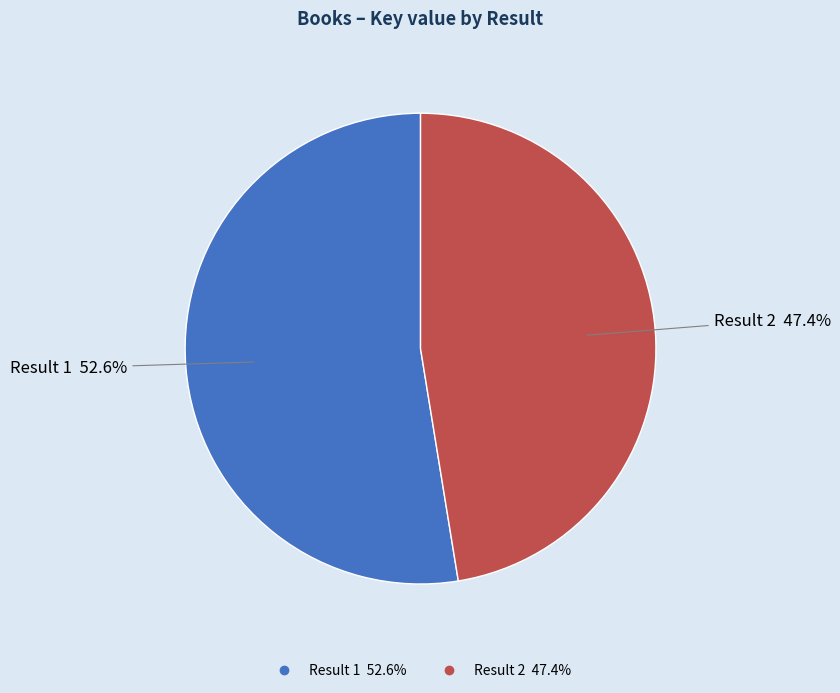

Is there a majority slice in this chart?

Yes